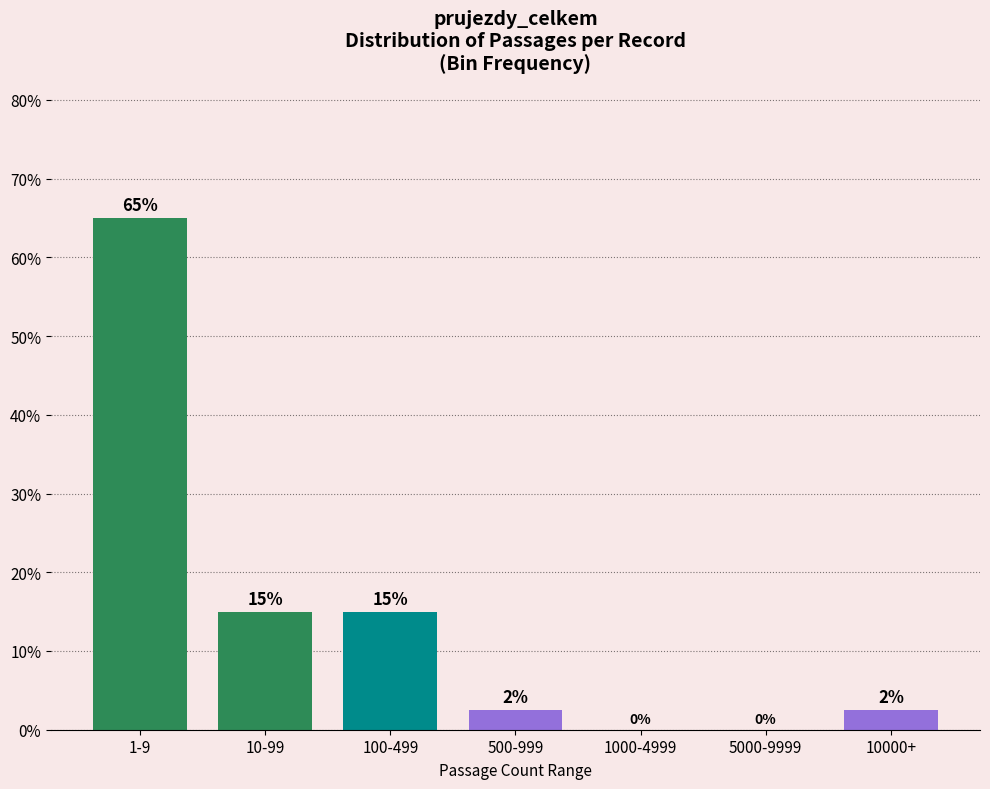

The chart shows a value of 0.0 at 5000-9999. True or false?

True